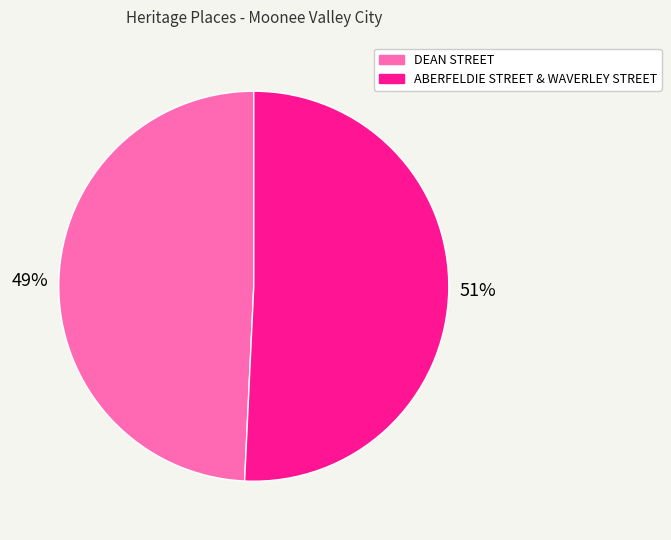

Does DEAN STREET account for over 50% of the chart?

No